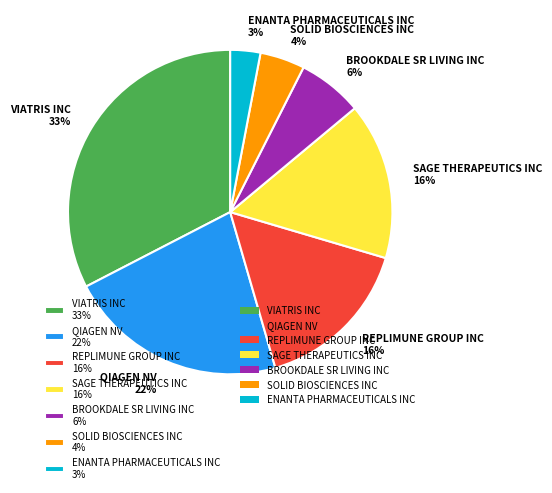

Count the number of slices in the pie.

7